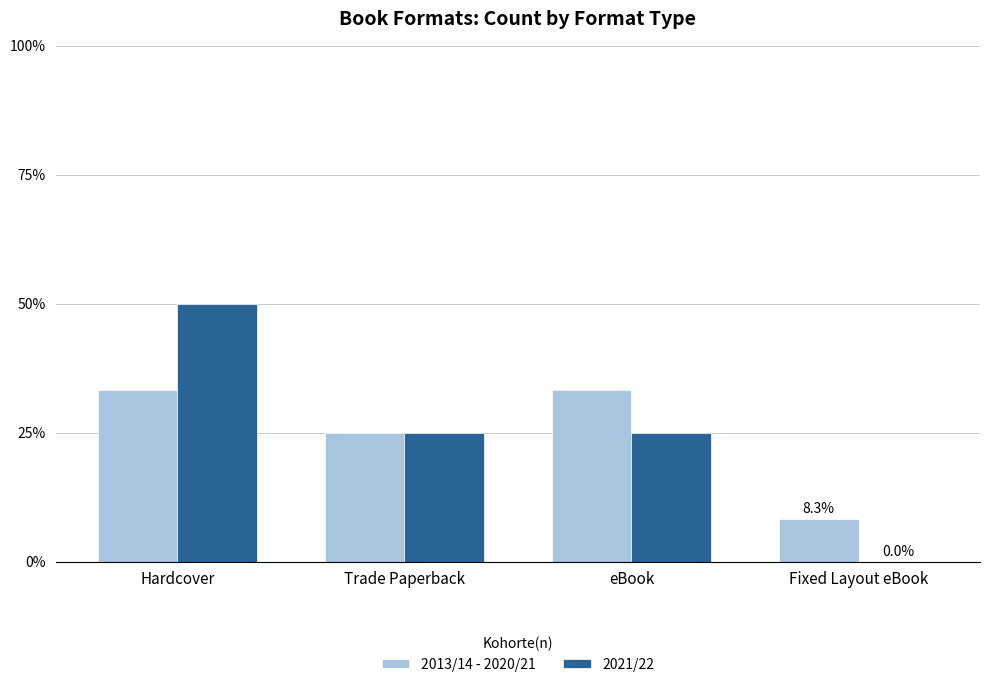

What are all the series names shown in the legend?

2013/14 - 2020/21, 2021/22